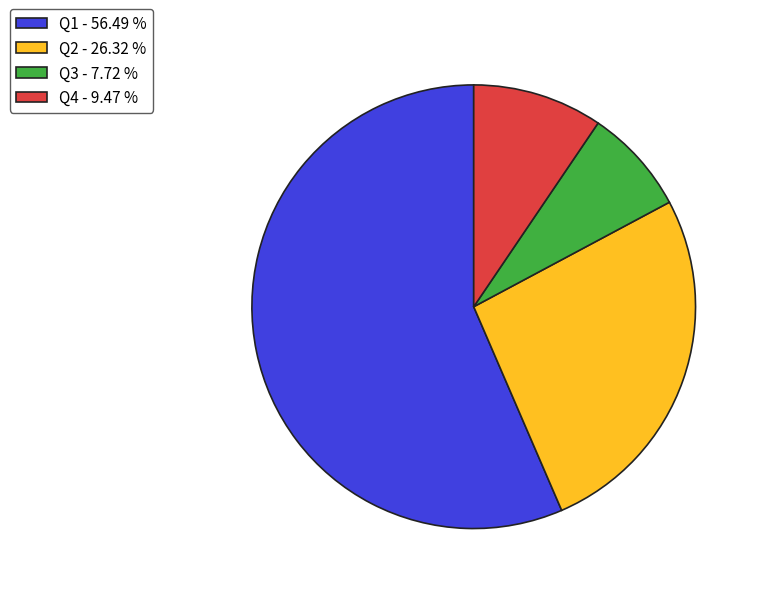

Is Q1 - 56.49 % the majority of the pie?

Yes